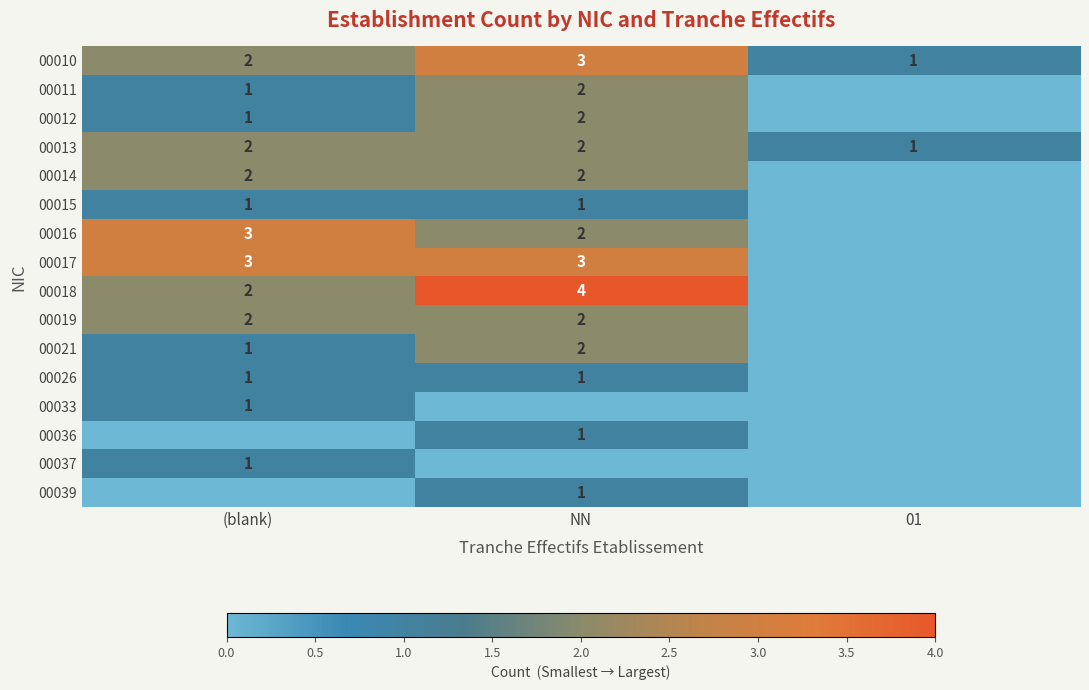

What is the sum of all 00010 values?

6